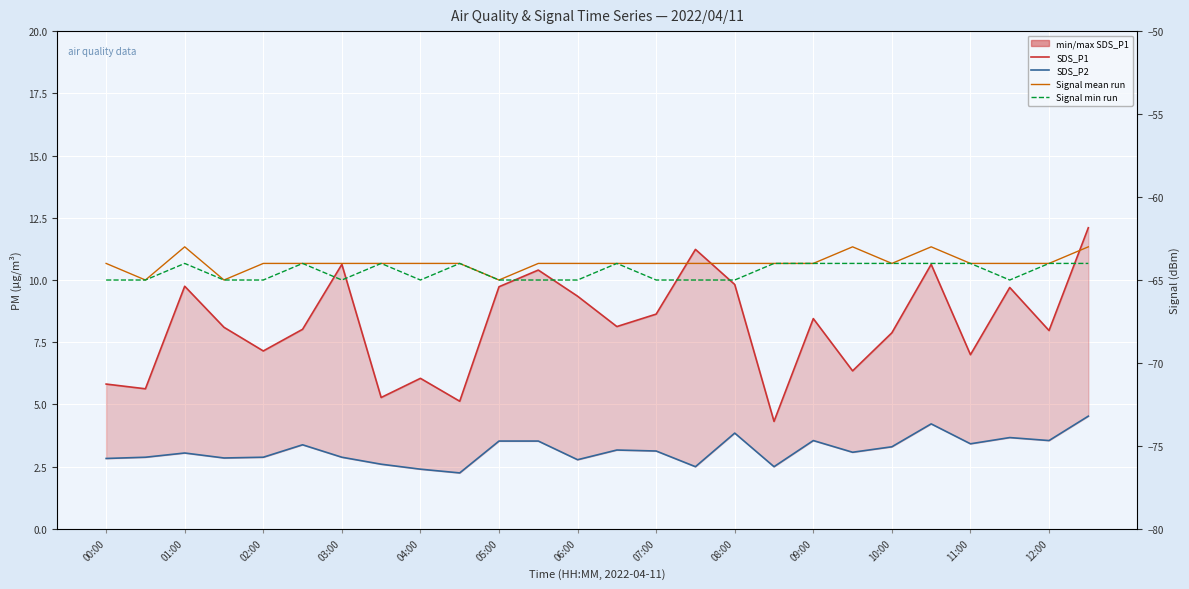

True or false: SDS_P2 and Signal_min intersect in this chart.

False